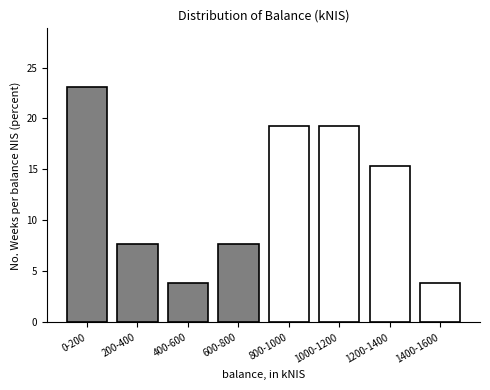

Reading left to right, extract all data points from this chart.

0-200=23.1	200-400=7.7	400-600=3.8	600-800=7.7	800-1000=19.2	1000-1200=19.2	1200-1400=15.4	1400-1600=3.8